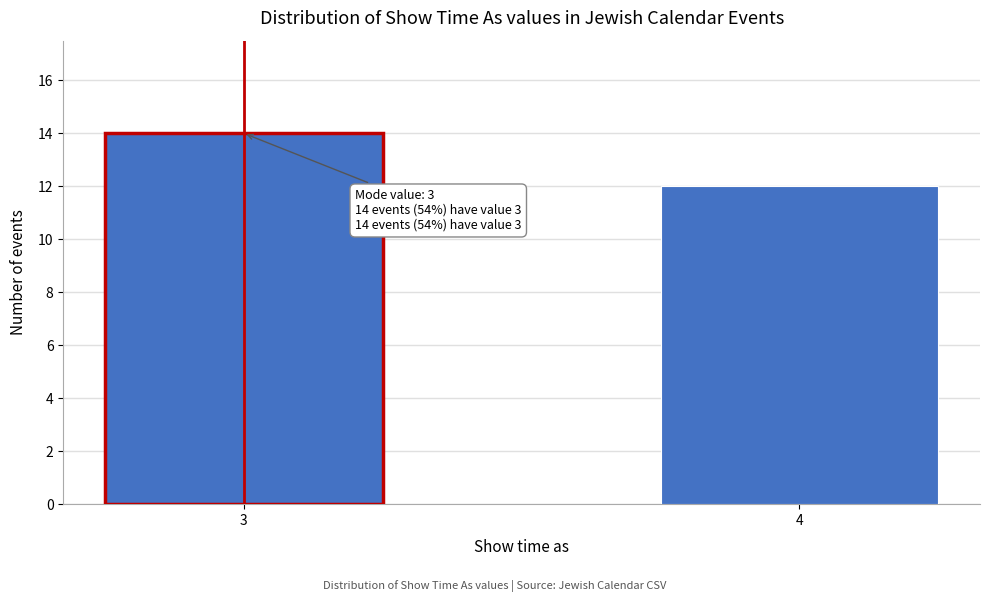

Reading left to right, transcribe all the data shown in this chart.

14	12